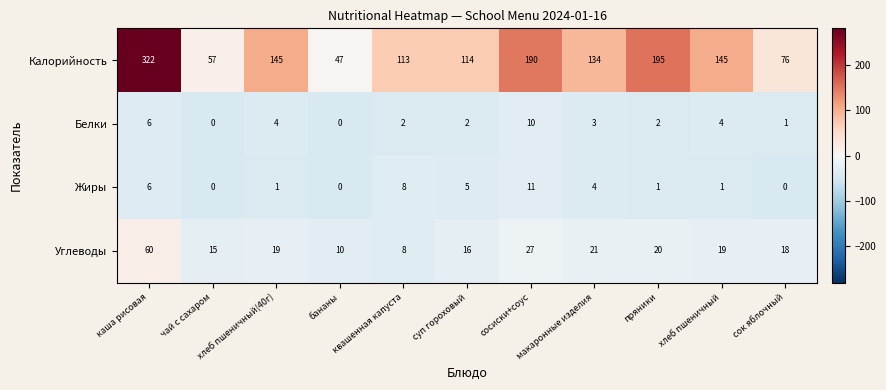

What value does the Жиры series have at сосиски+соус?

11